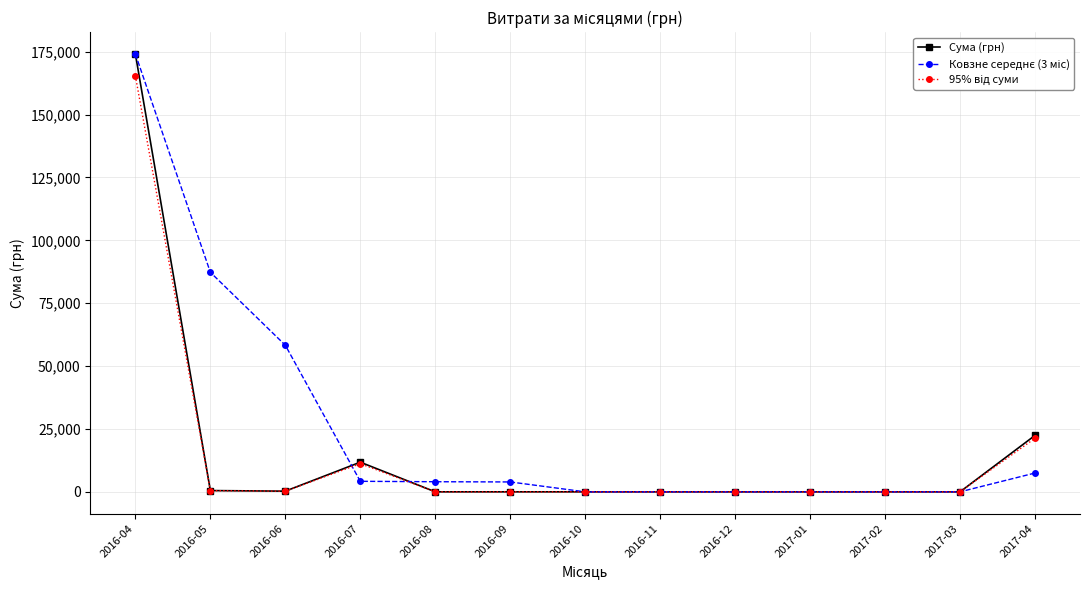

At how many categories does at least one series exceed 144651?

1